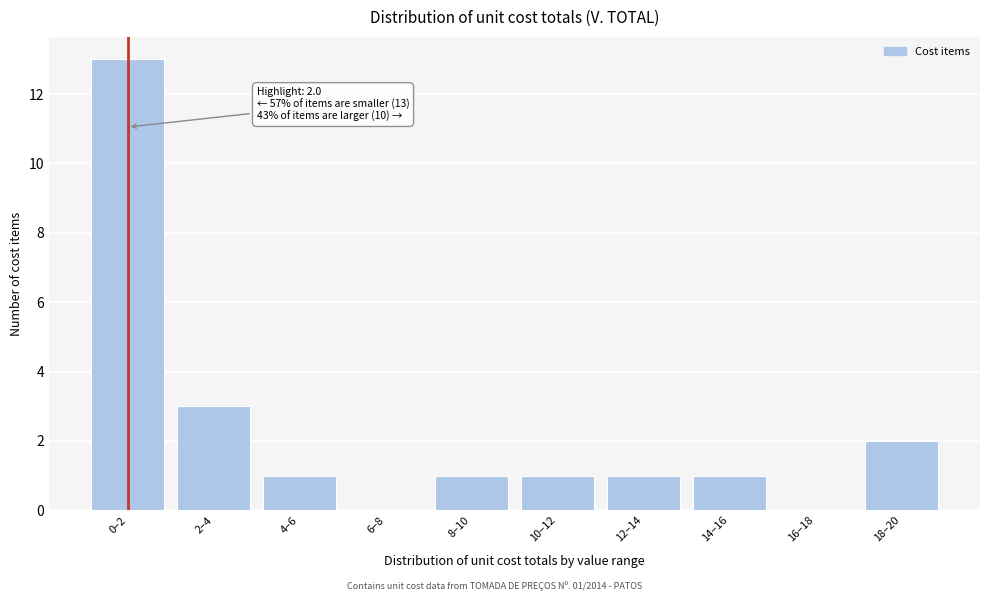

Reading right to left, what are all the values shown in this chart?

18–20=2	16–18=0	14–16=1	12–14=1	10–12=1	8–10=1	6–8=0	4–6=1	2–4=3	0–2=13